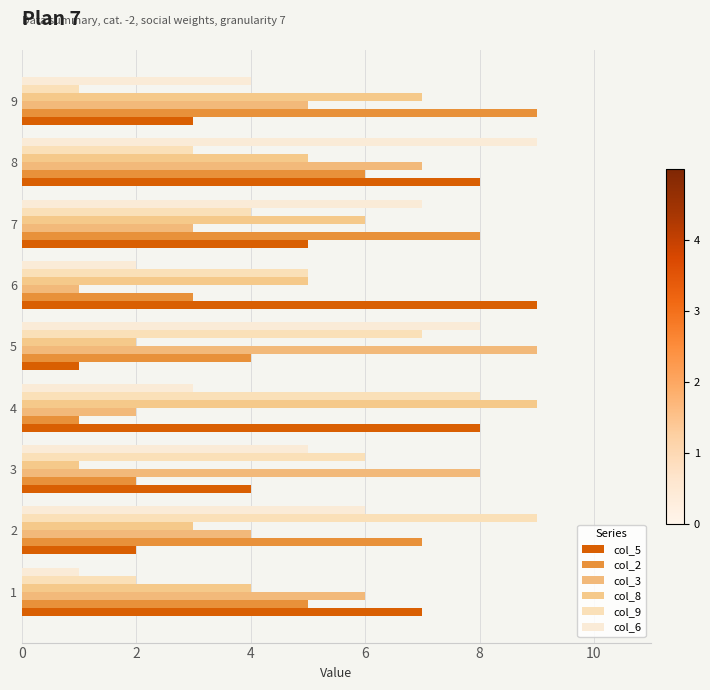

How many data points in col_3 are less than 5?

4